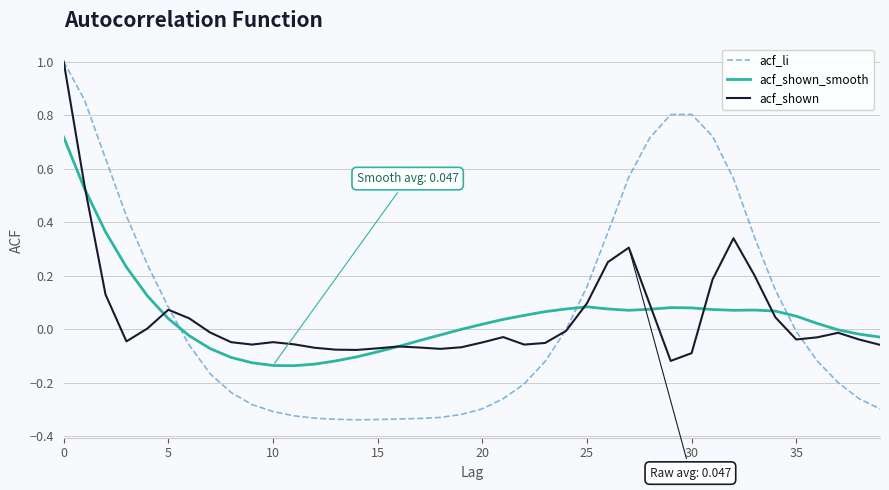

What is the highest value of the acf_li series?

1.0